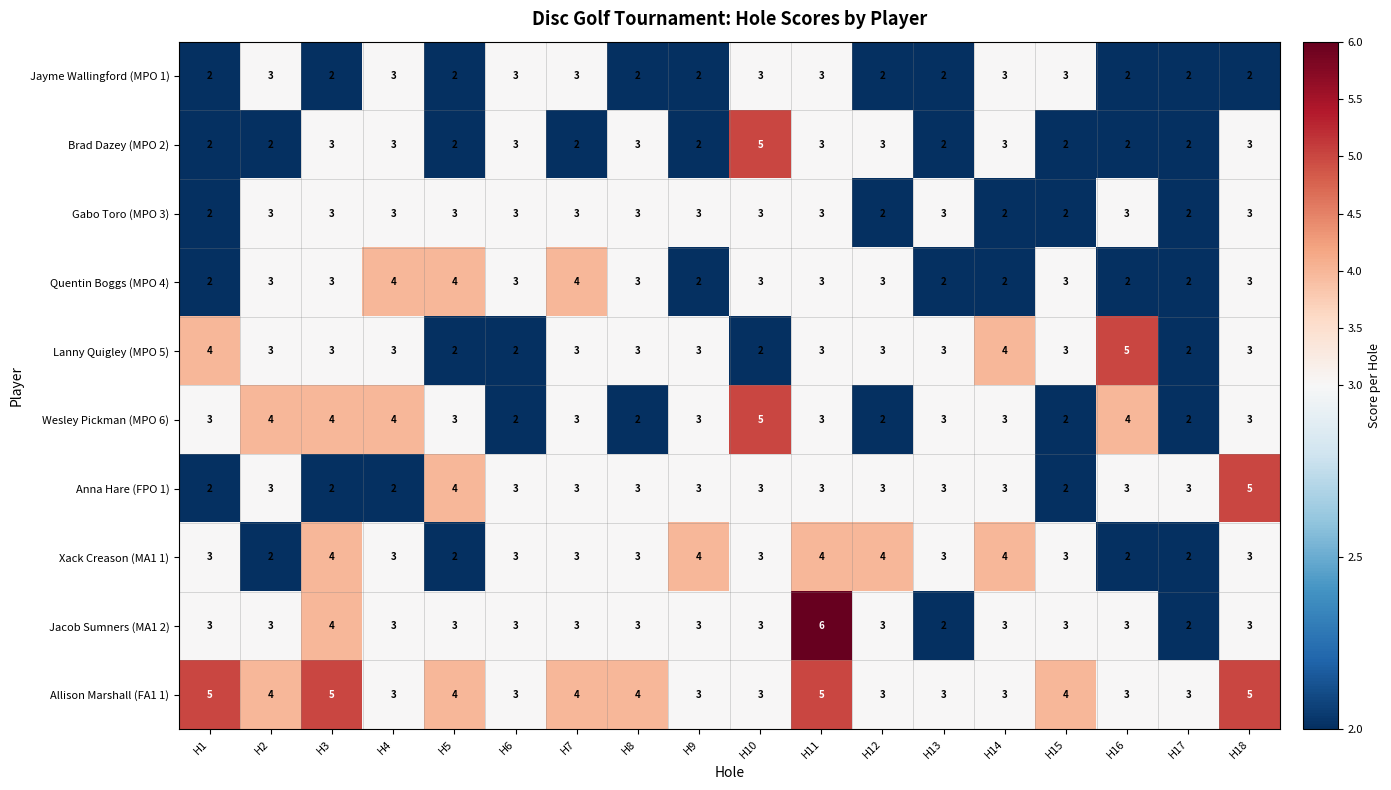

Between H8 and H18, which series saw the biggest shift?

Anna Hare (FPO 1)